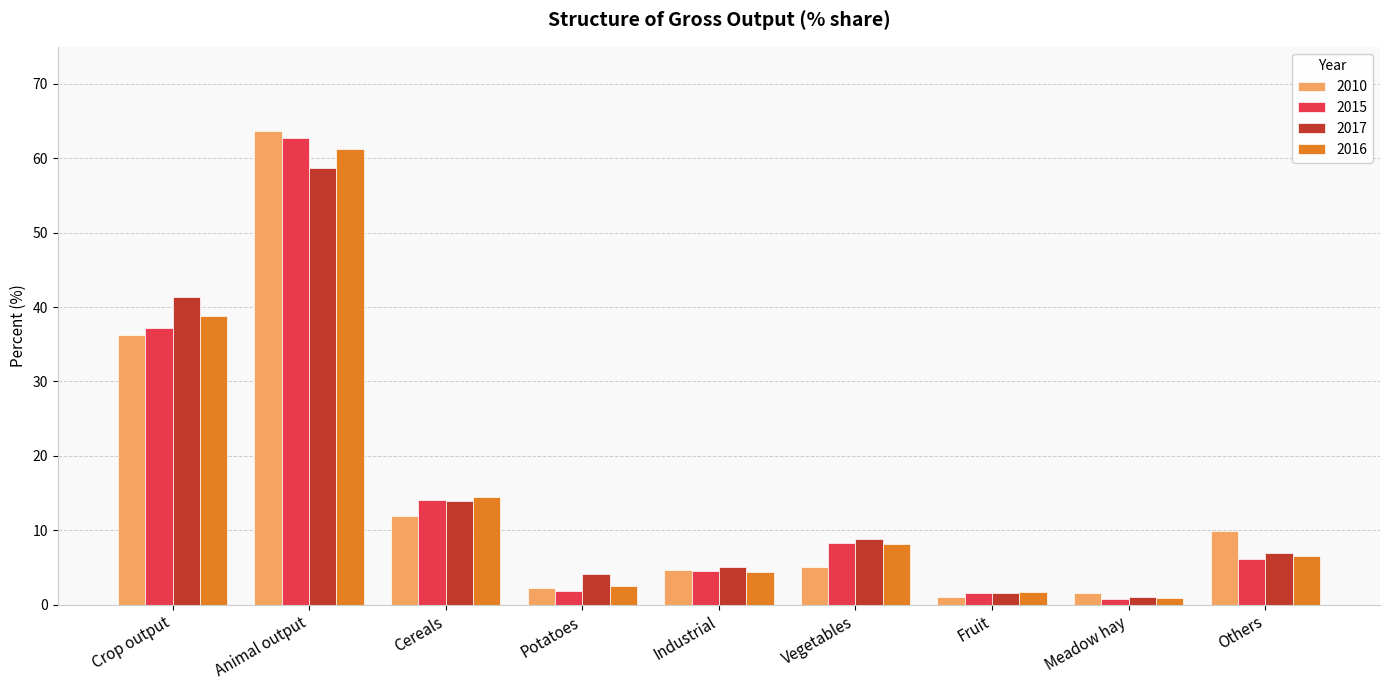

List the series in order of their peak value, lowest first.

2017, 2016, 2015, 2010